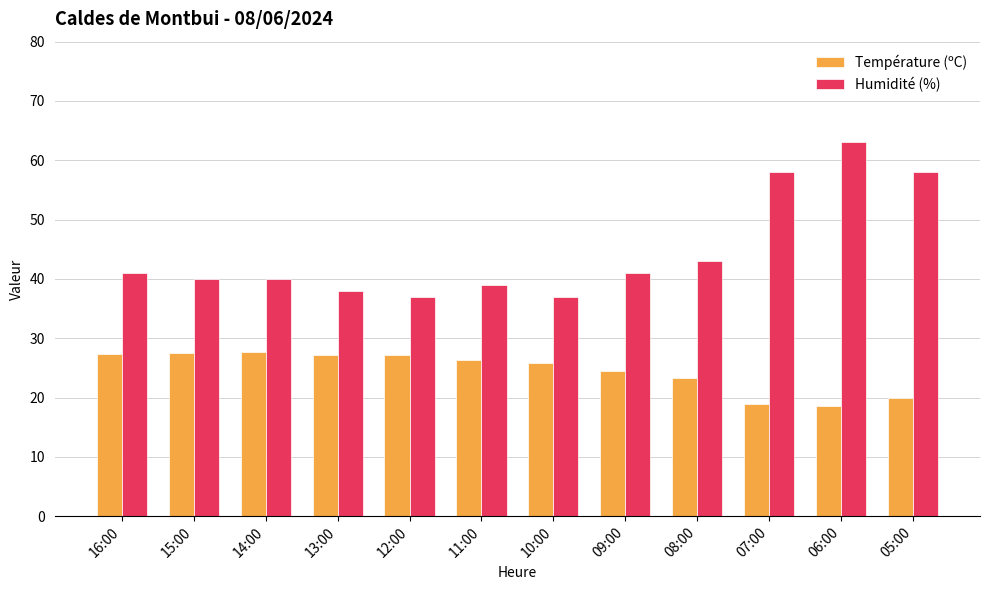

What is the maximum value for Humidité (%)?

63.0